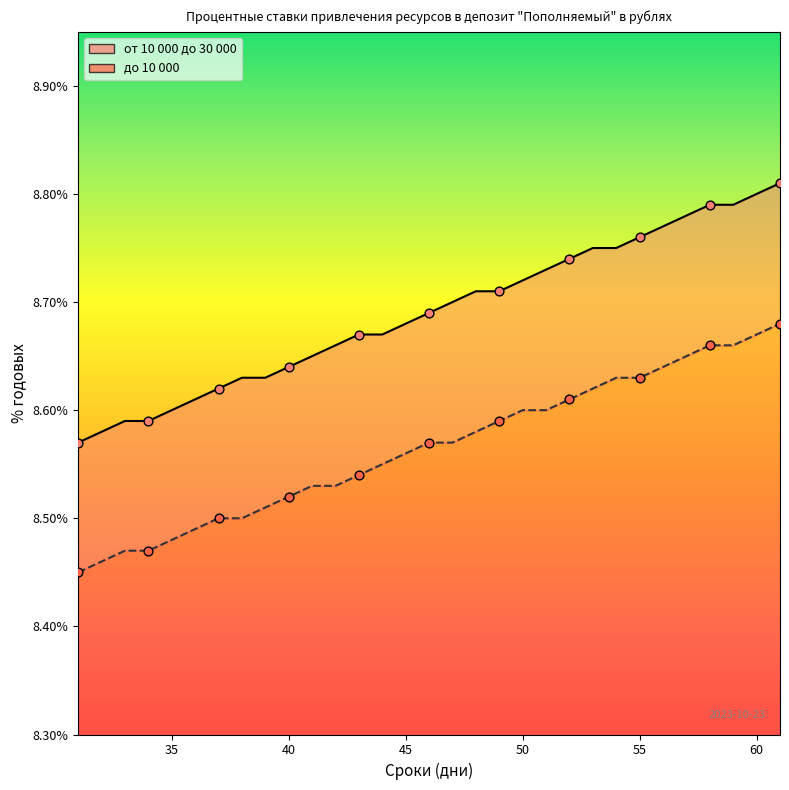

Which series reaches the minimum Y coordinate?

до 10 000